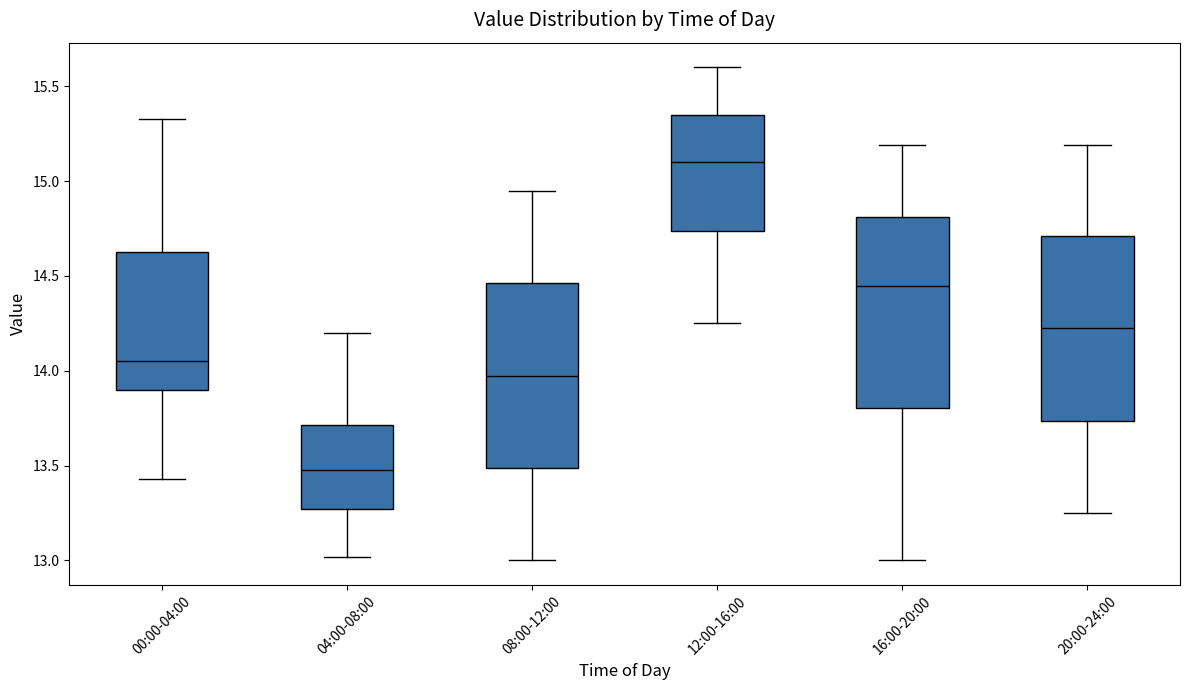

Where does the median line of the box for 00:00-04:00 sit on the y-axis? The values are not printed on the chart, so give them approximately, as read against the axis.

14.05